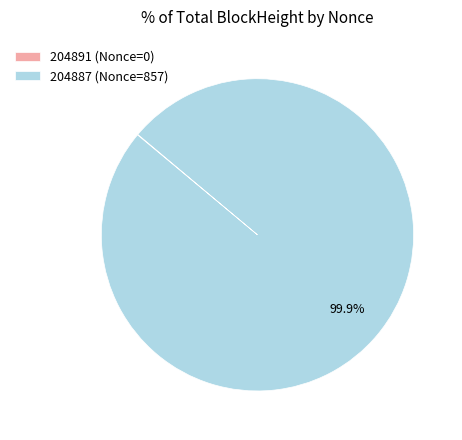

To the nearest percent, what is the difference between the largest and smallest slice percentages?

100%